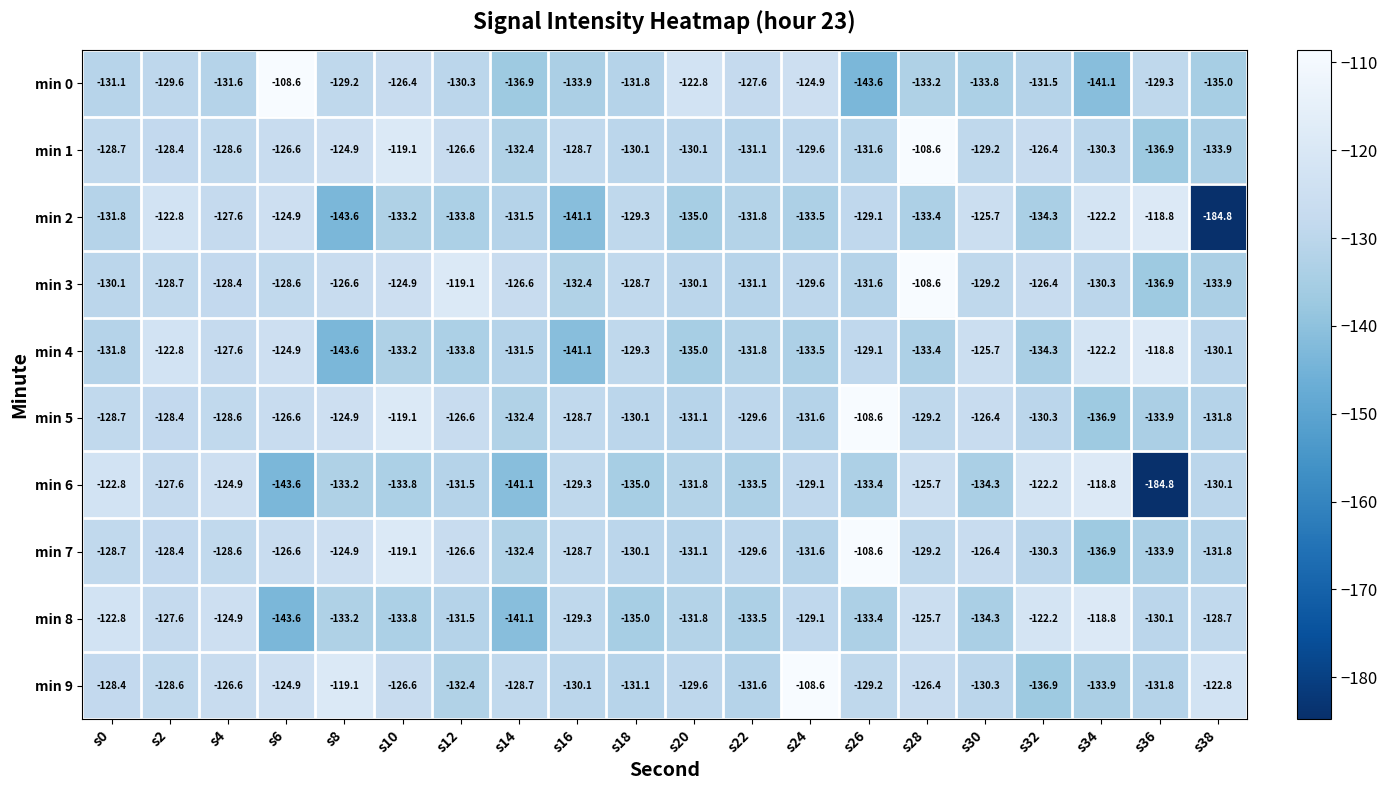

How many series are shown in this chart?

10